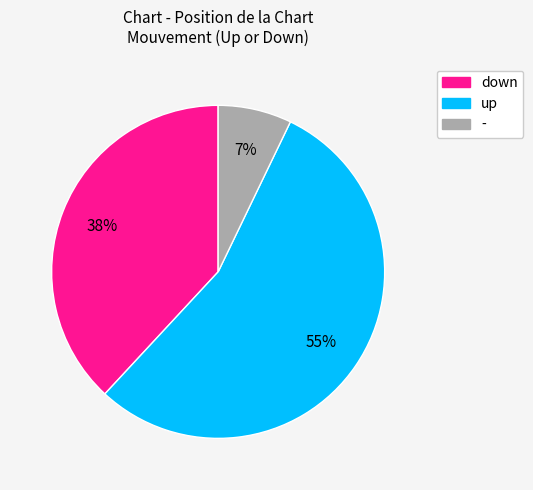

To the nearest percent, what portion does down represent?

38%